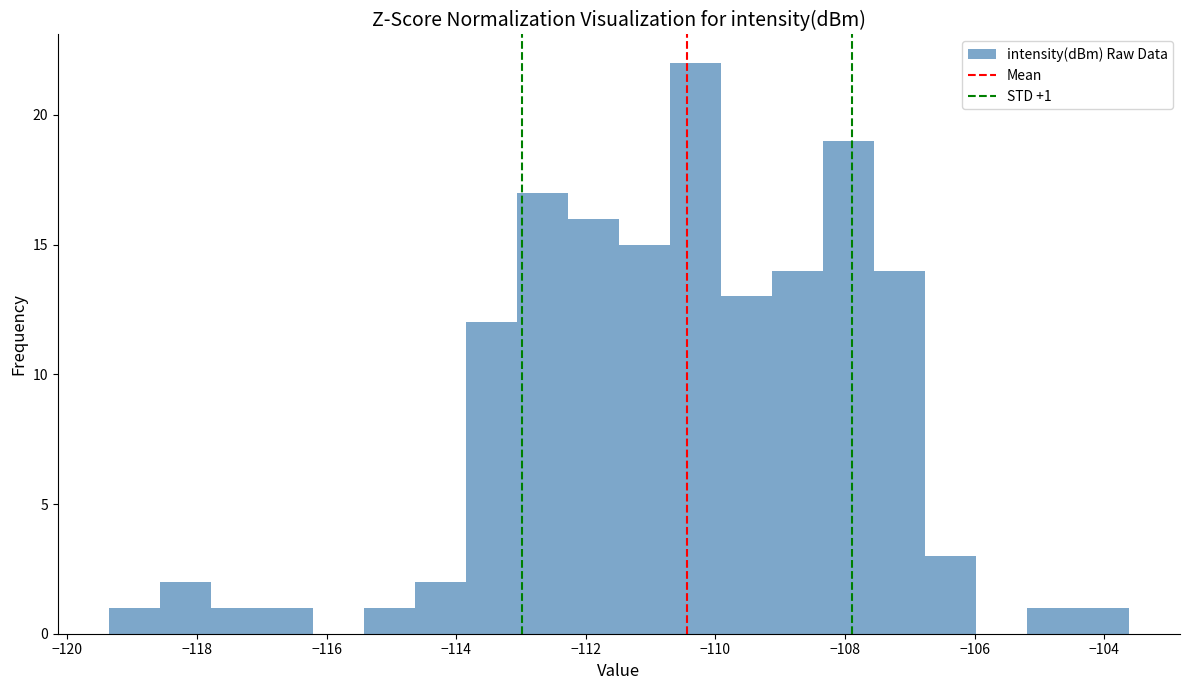

Around what value on the x-axis is the tallest bar? Give the approximate position of its centre, as read against the axis.

-110.4